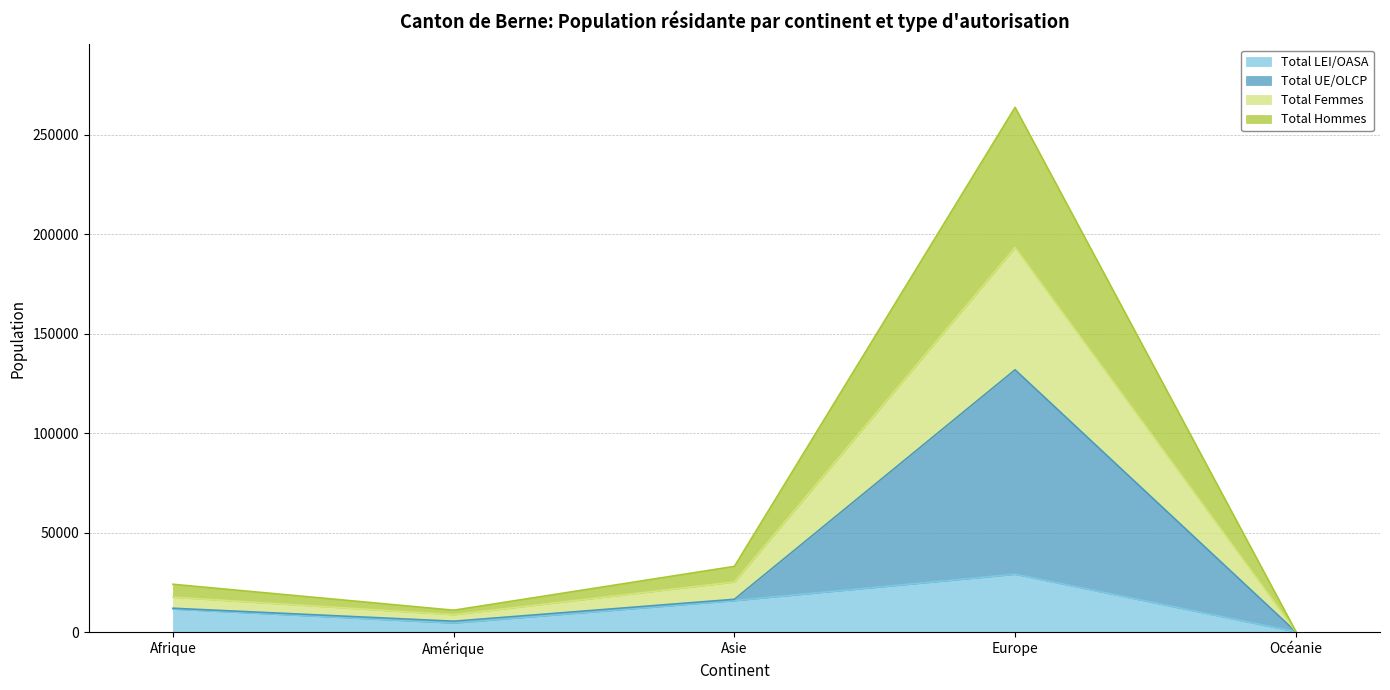

Which has a higher value, Afrique or Asie?

Asie